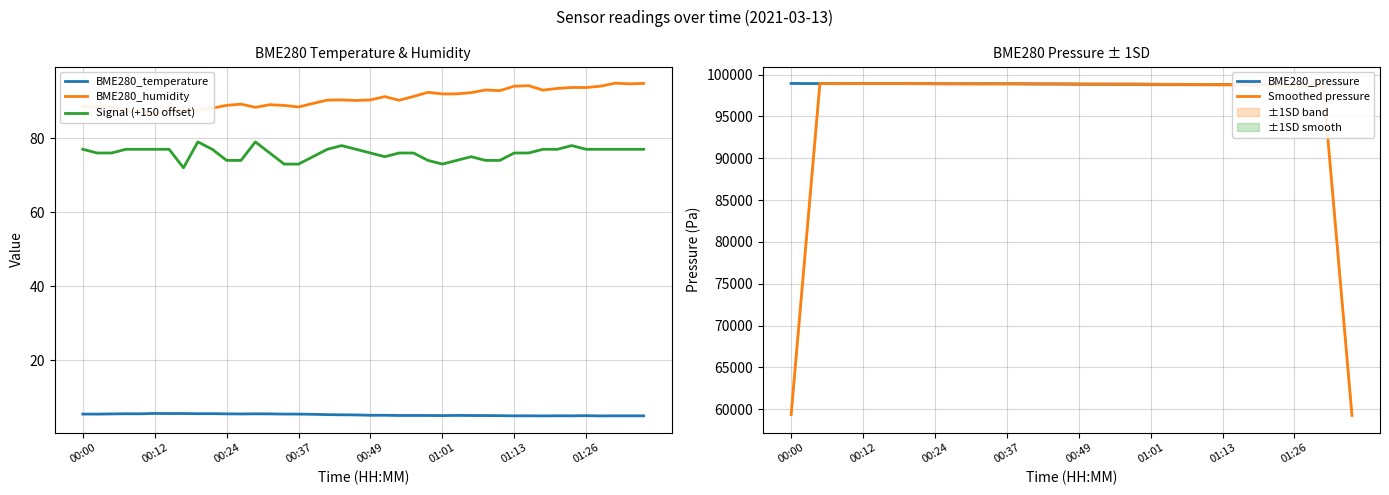

At how many categories does at least one series exceed 43616?

40